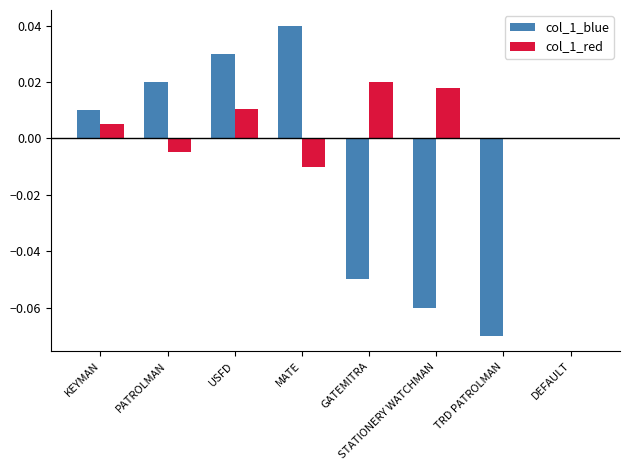

Are the bars horizontal?

No